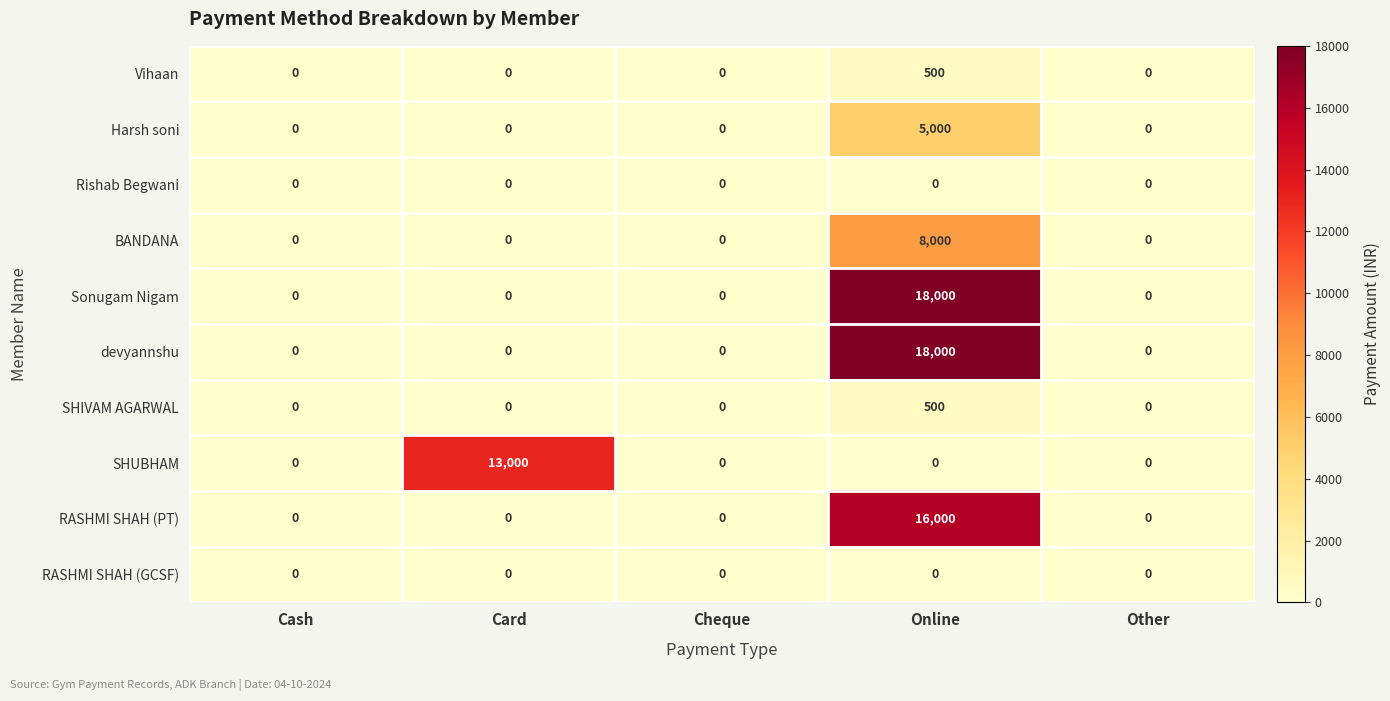

Is the value of SHUBHAM at Online greater than the value of Harsh soni at Online?

No